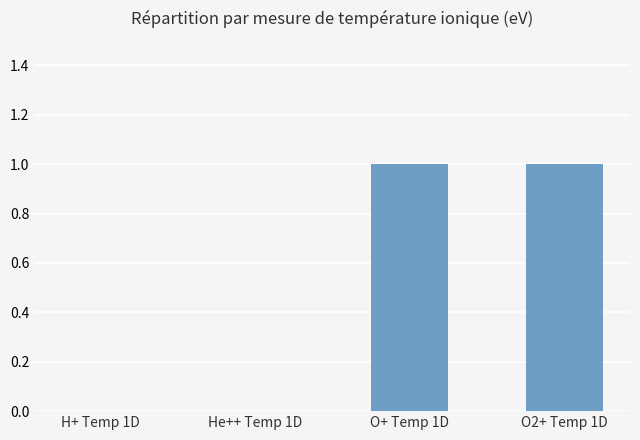

Which has a higher value, He++ Temp 1D or O+ Temp 1D?

O+ Temp 1D